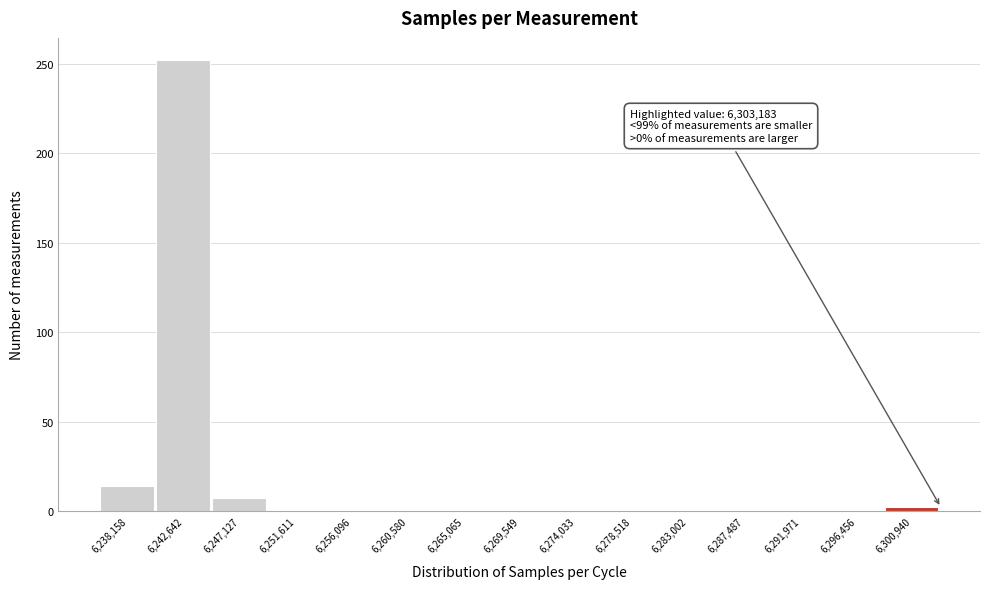

Which range on the x-axis has the tallest bar?

6240500 to 6245000